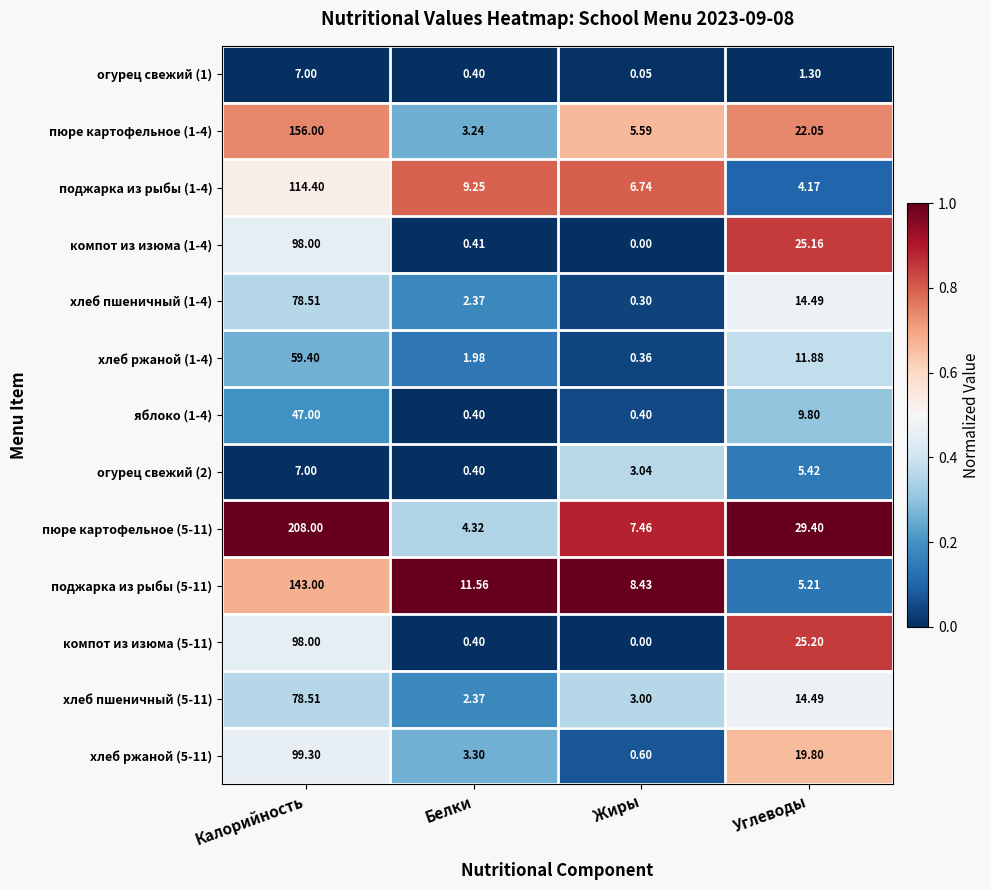

Which series has the largest total across all categories?

пюре картофельное (5-11)